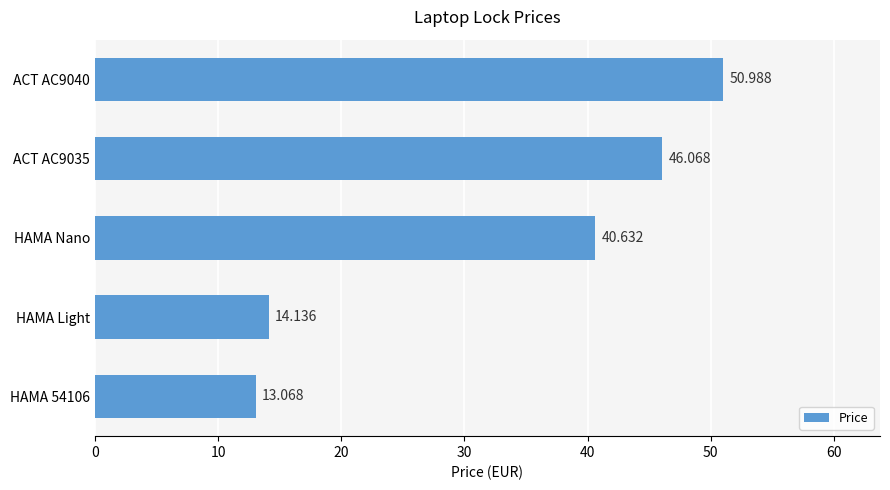

List the labels in order of value, largest first.

ACT AC9040, ACT AC9035, HAMA Nano, HAMA Light, HAMA 54106